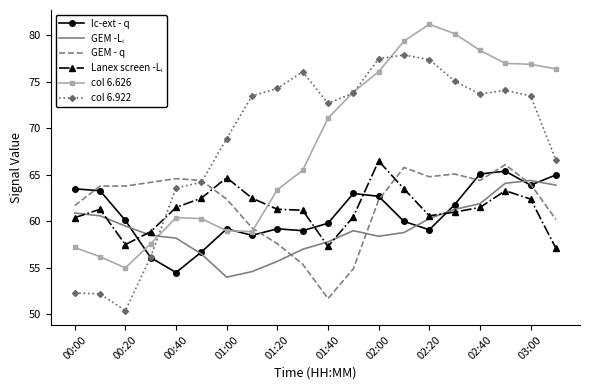

What is the difference between the second highest and minimum values in the col 6.922 series?

27.1